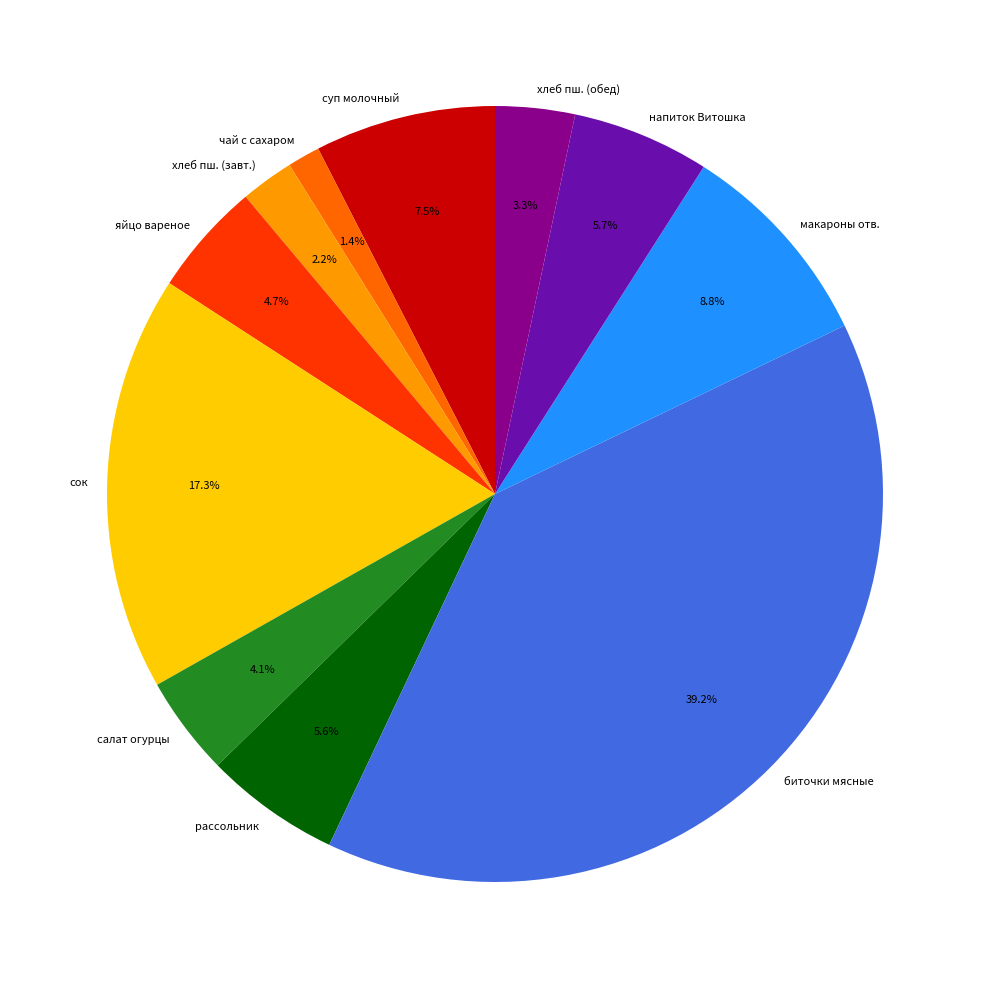

Between биточки мясные and яйцо вареное, which is larger?

биточки мясные